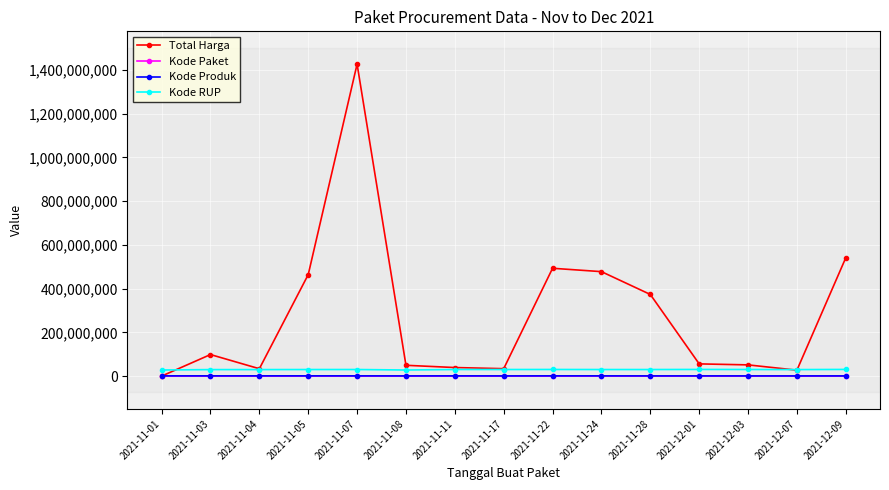

What is the spread (max minus min) of values at 2021-12-03?

51483217